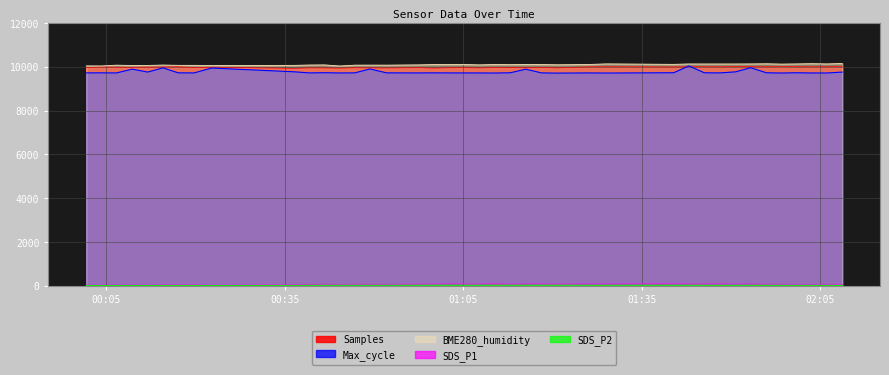

What is the label of the 21st point from the left?

2021/12/24 01:07:45